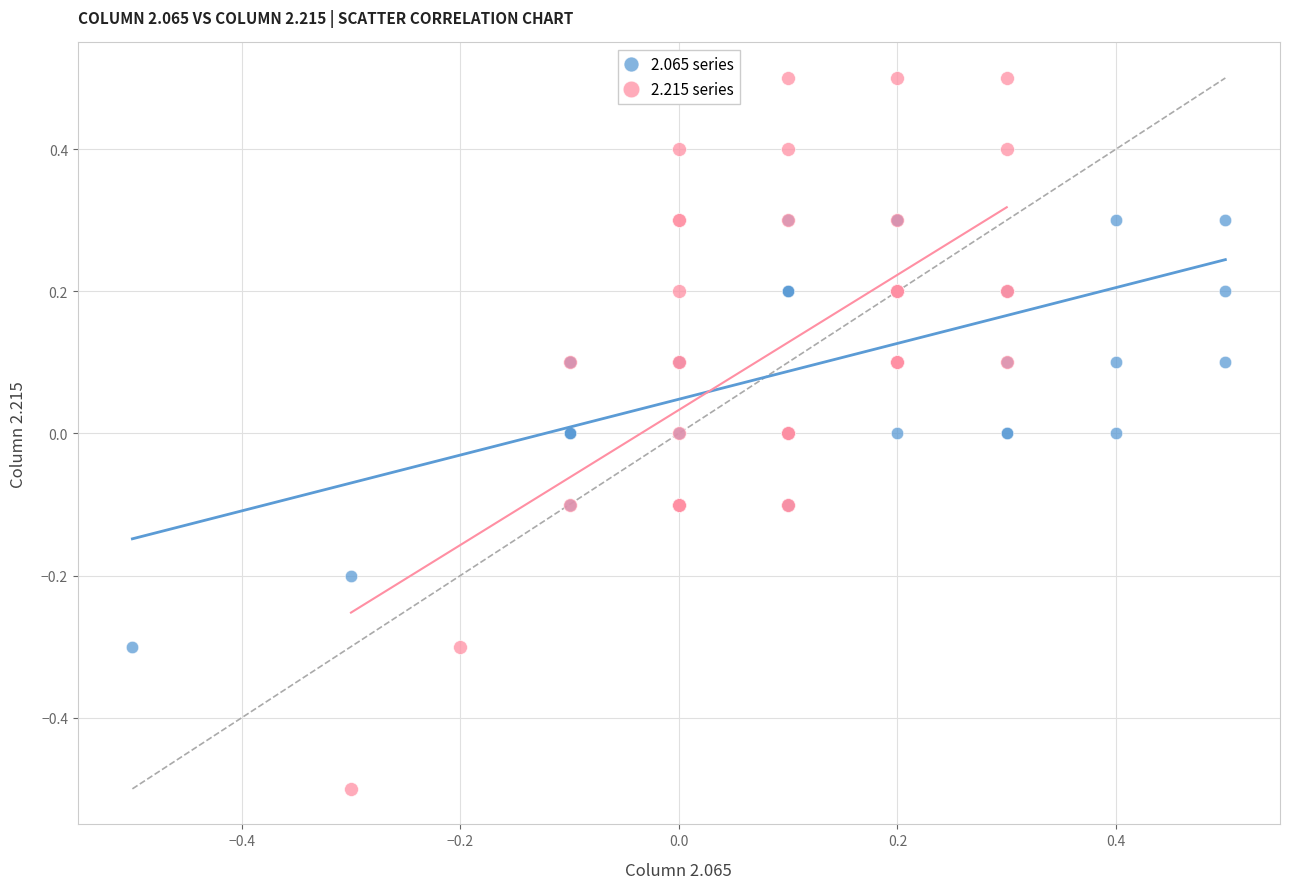

Which series reaches the minimum Y coordinate?

2.215 series